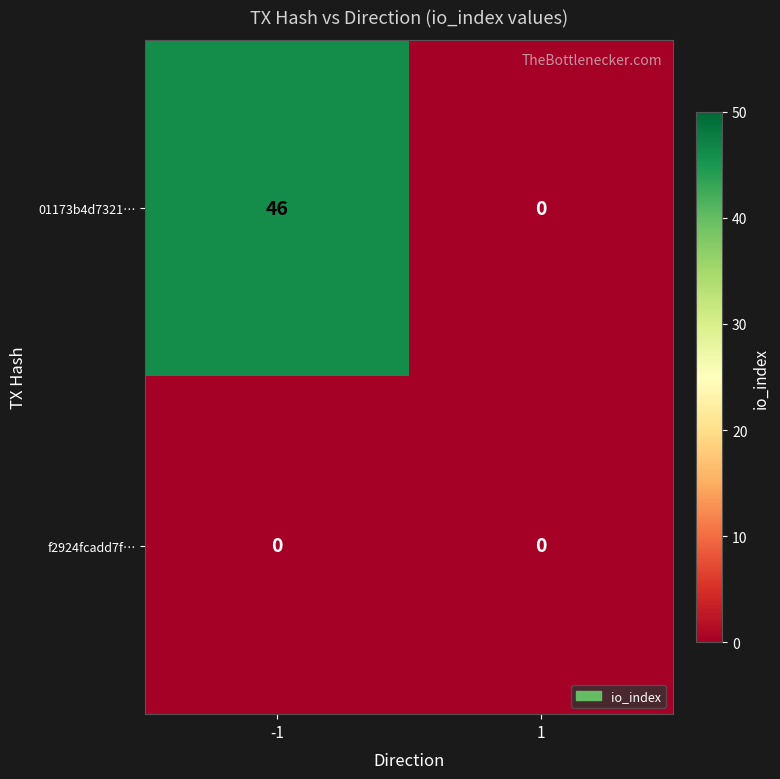

What is the maximum value shown in the chart?

46